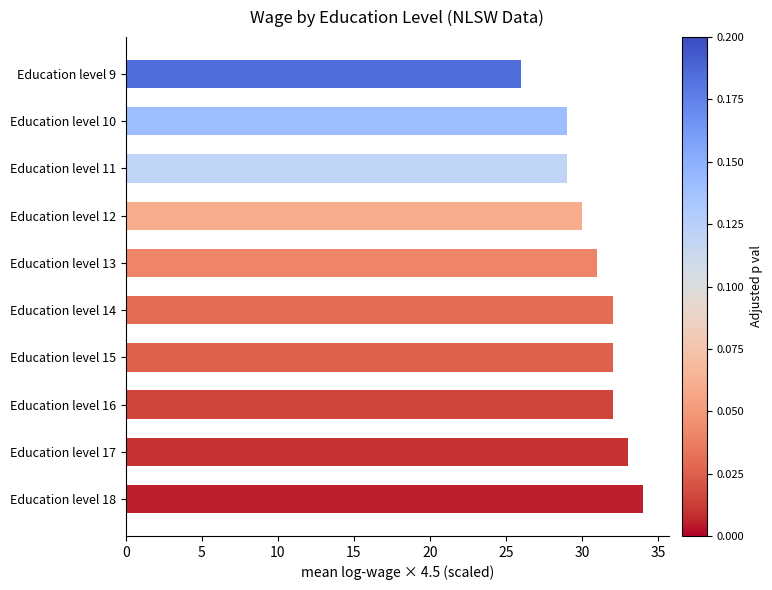

How many data points are less than 32?

5